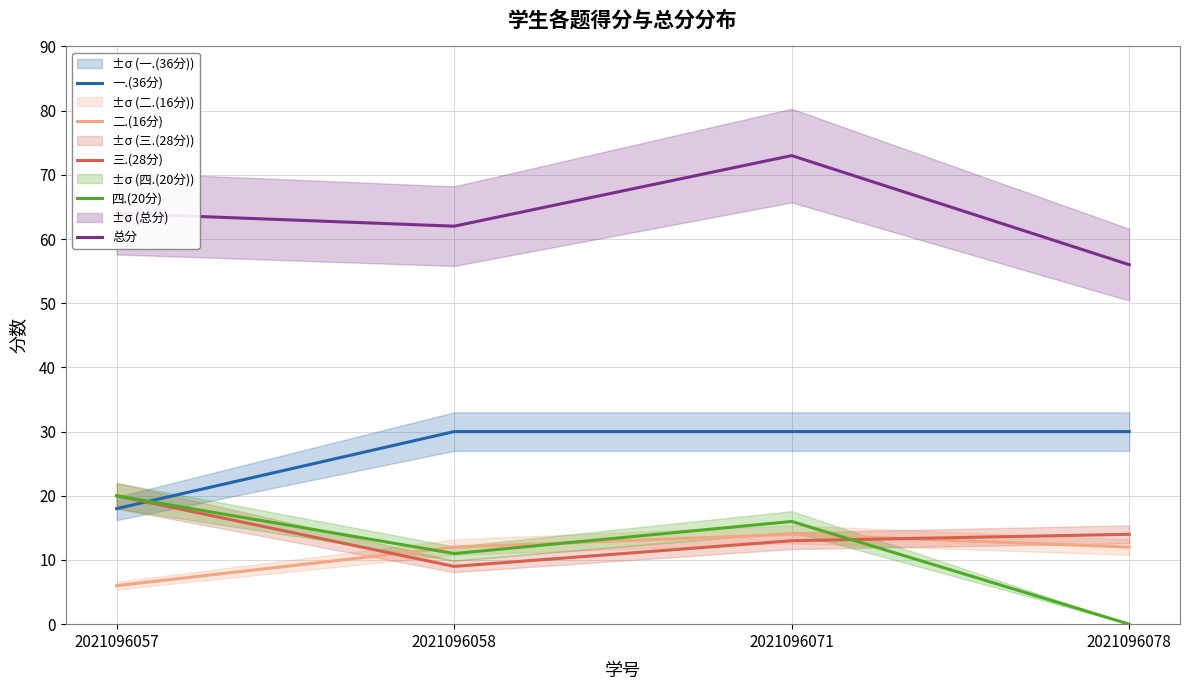

At how many categories does at least one series exceed 43?

4